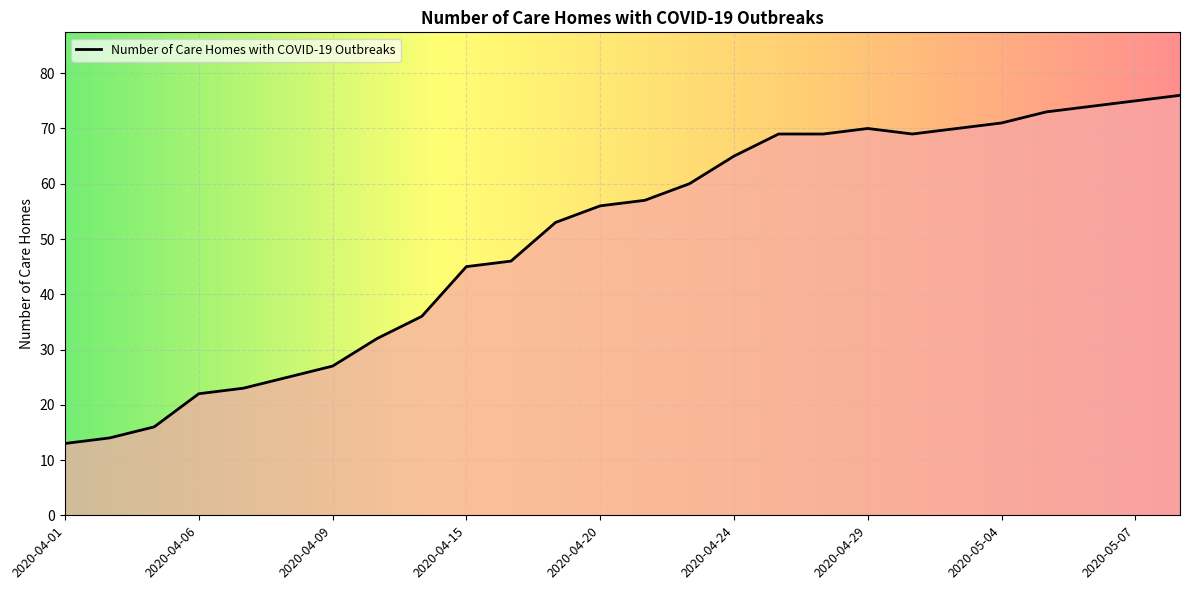

What is the difference between the maximum and minimum values?

63